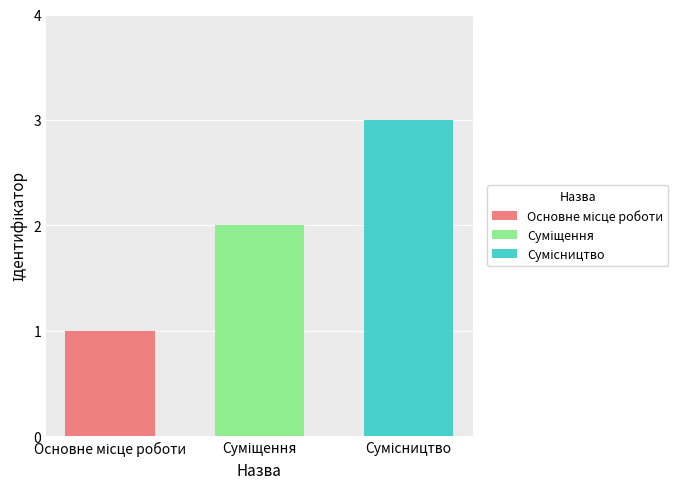

What is the greatest value displayed?

3